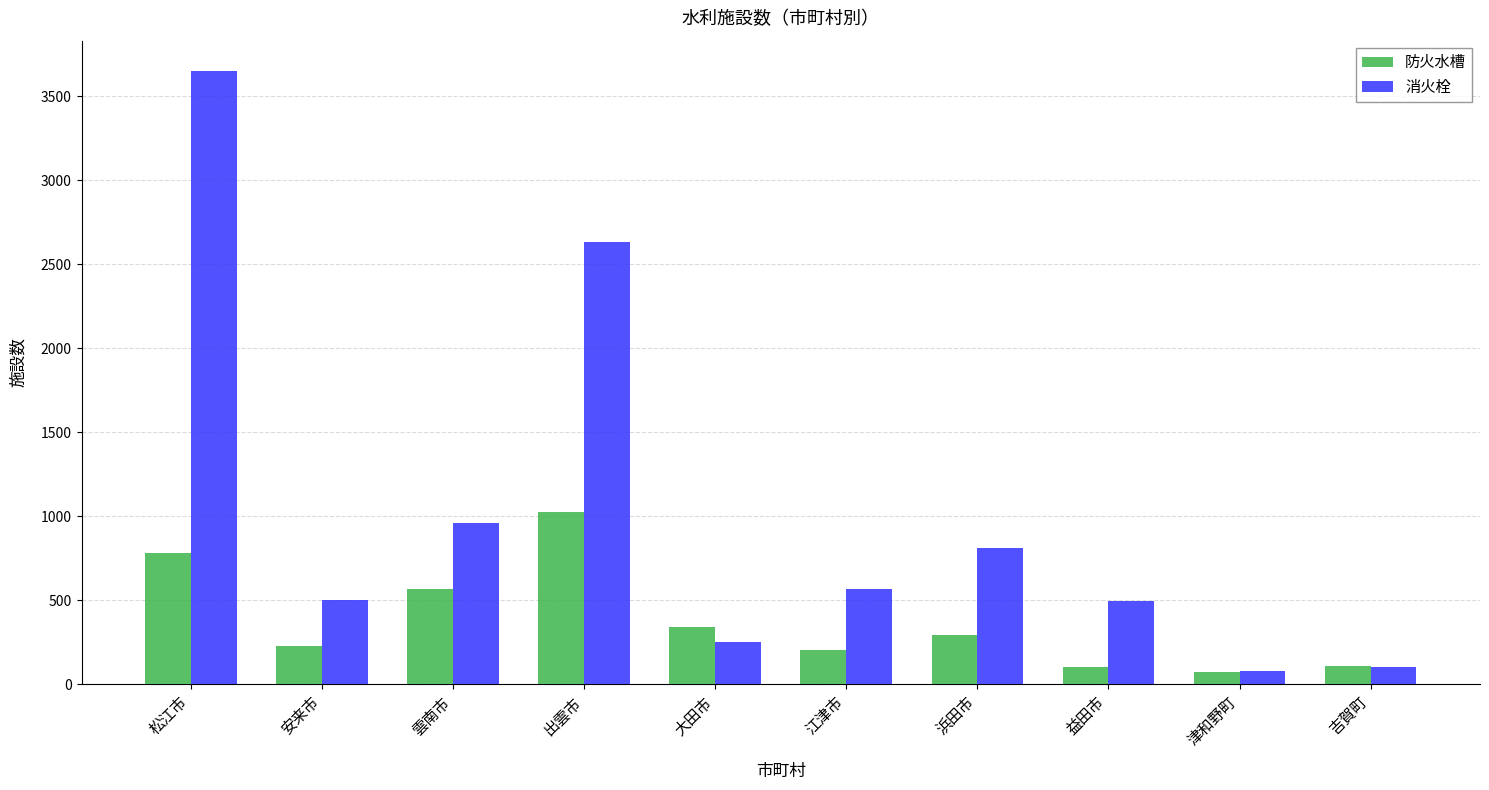

Is the value of 消火栓 at 出雲市 greater than the value of 防火水槽 at 吉賀町?

Yes